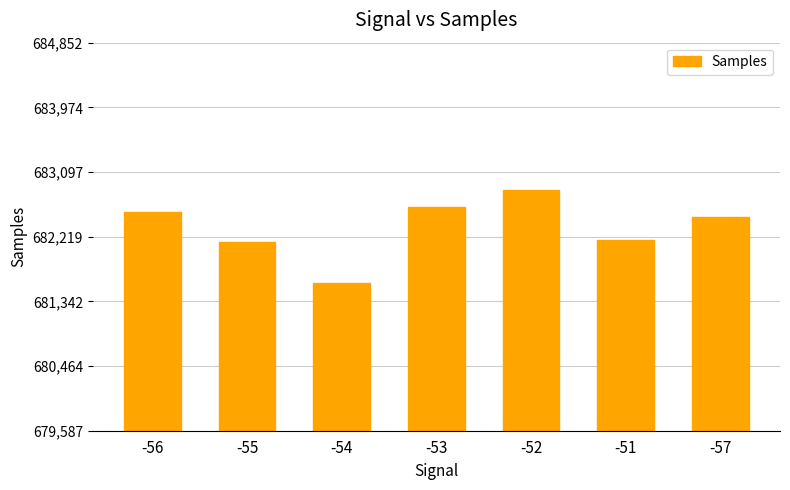

What is the minimum value shown in the chart?

681587